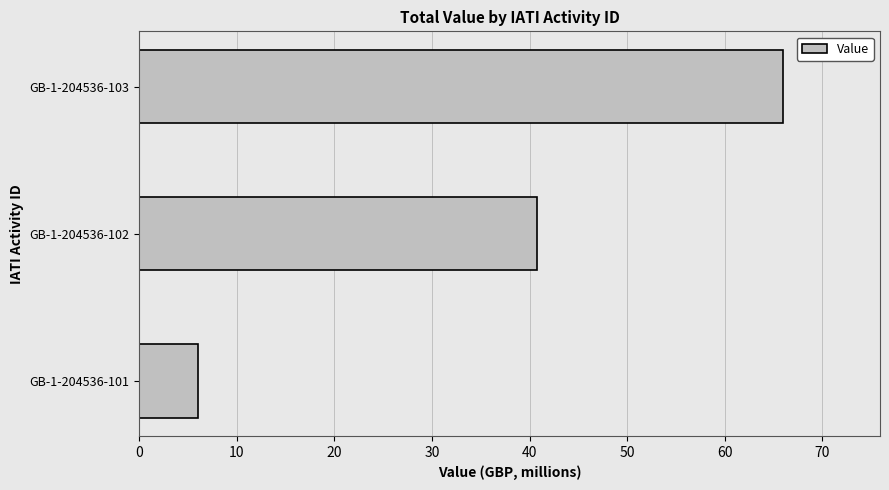

True or false: the data shows 61.5 at GB-1-204536-102.

False